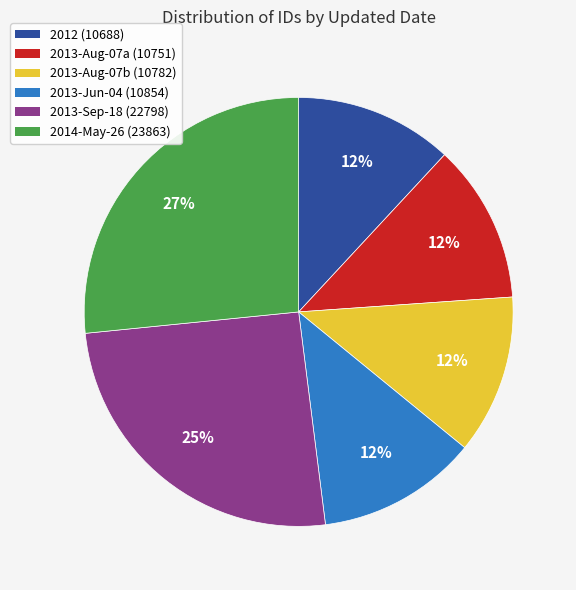

Does any single category account for the majority?

No